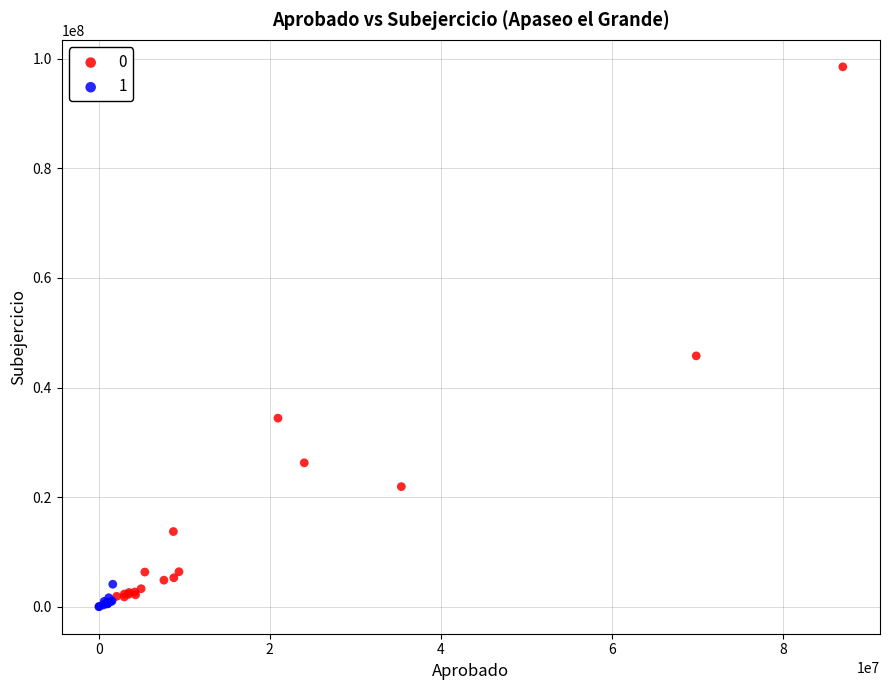

What are all the series names shown in the legend?

0, 1